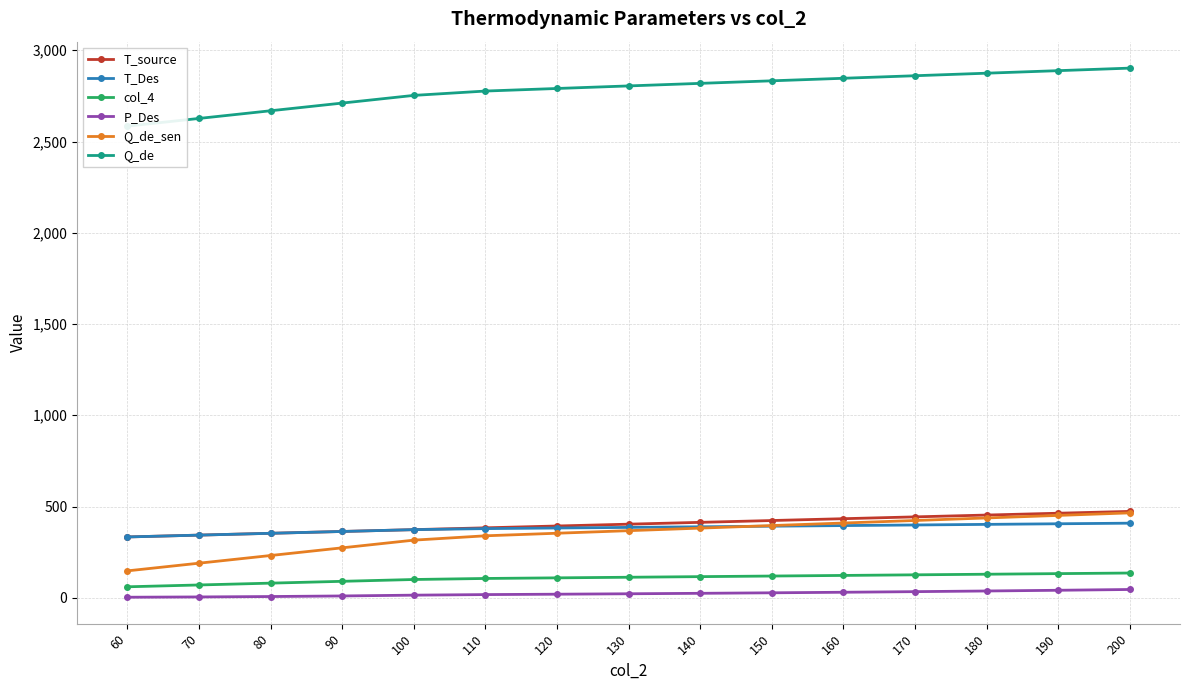

True or false: T_Des has a value of 363.1 at 90.

True